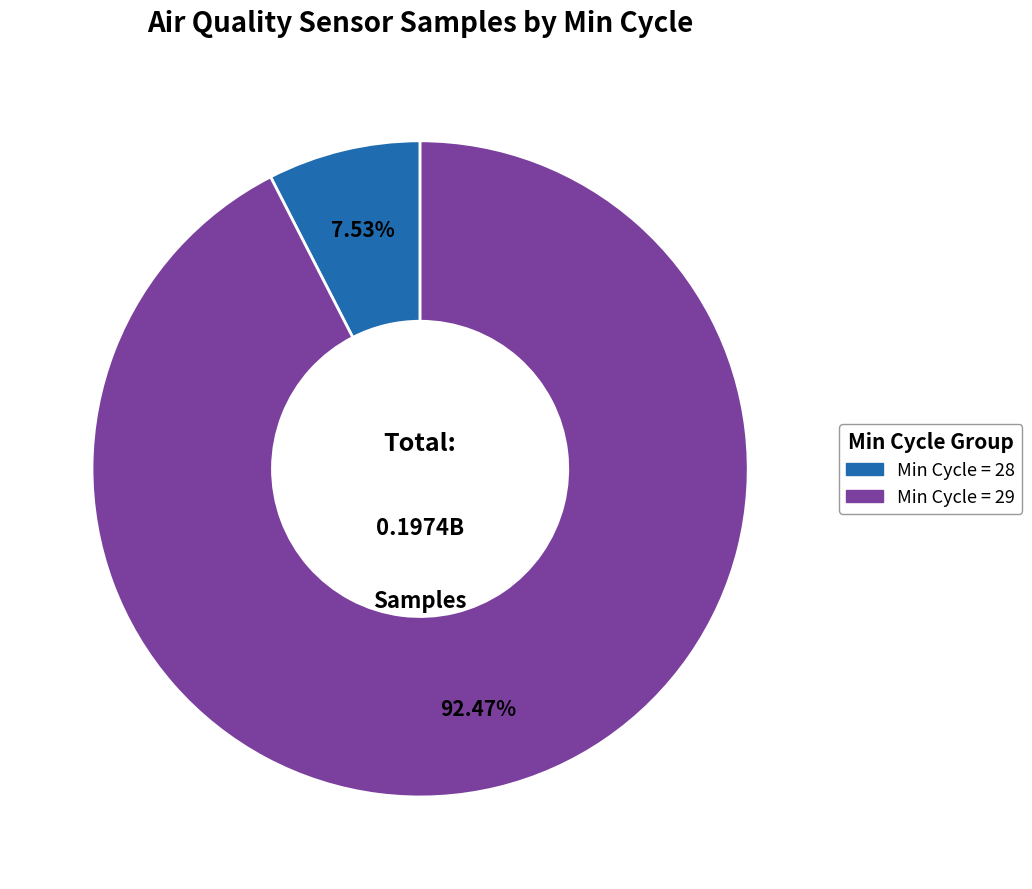

Is there any slice that represents more than half of the pie?

Yes